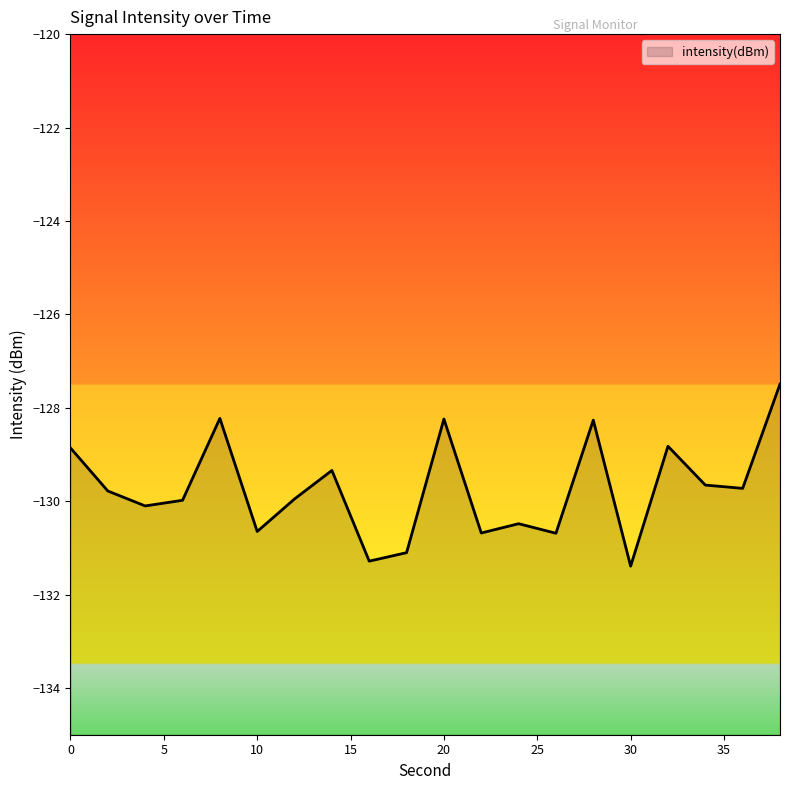

How many interior local peaks (higher than both neighbors) does the data have?

6